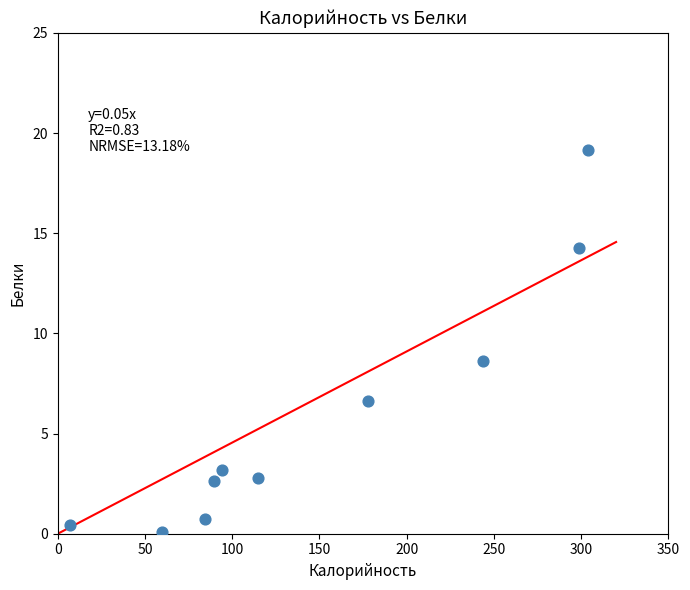

What is the average X value?

147.5